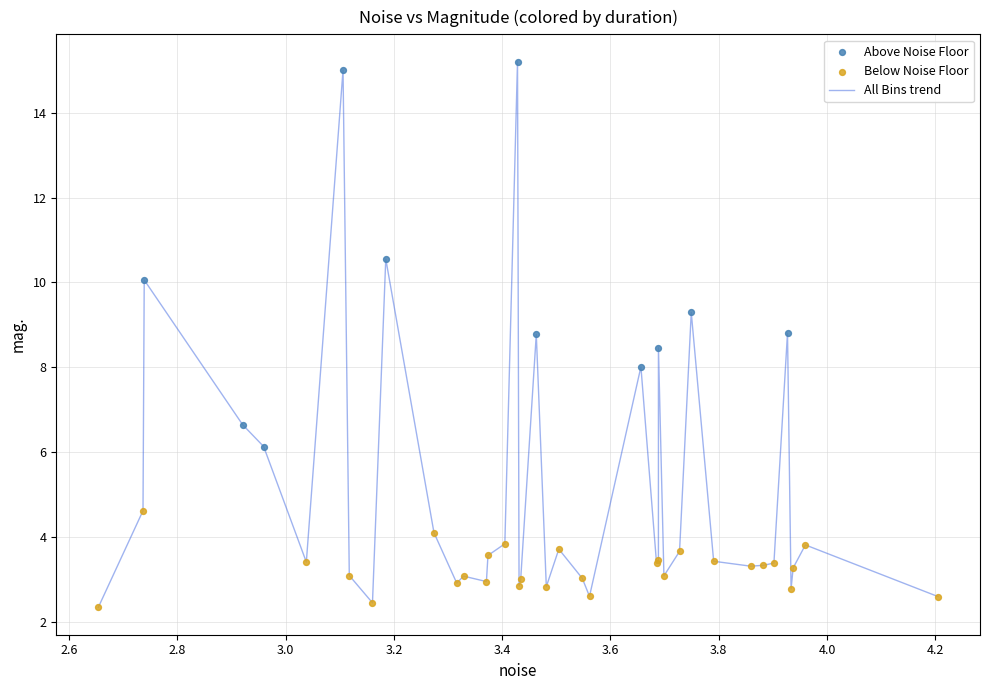

What is the minimum value shown in the chart?

2.3